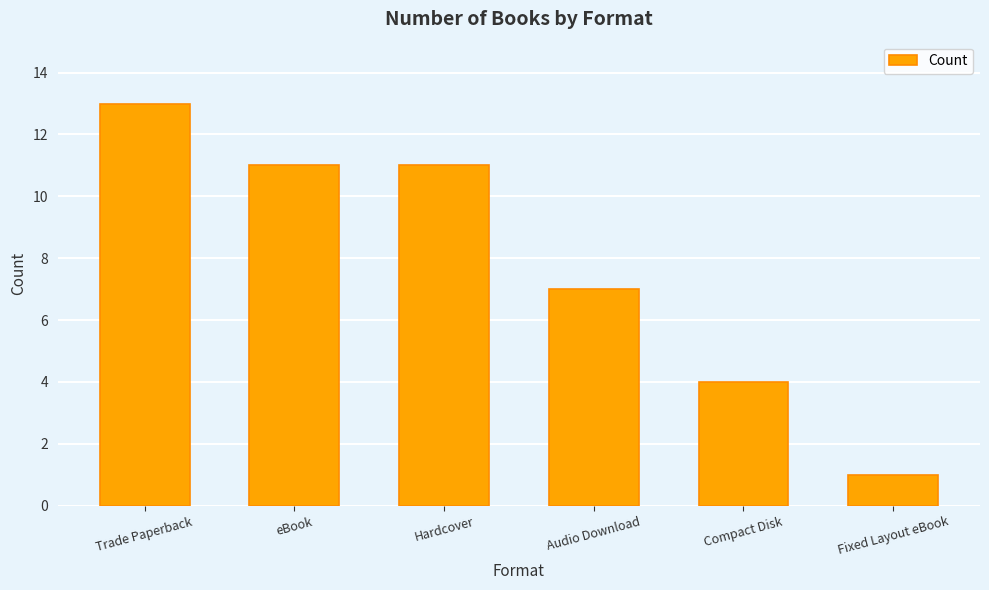

What is the sum of all values?

47